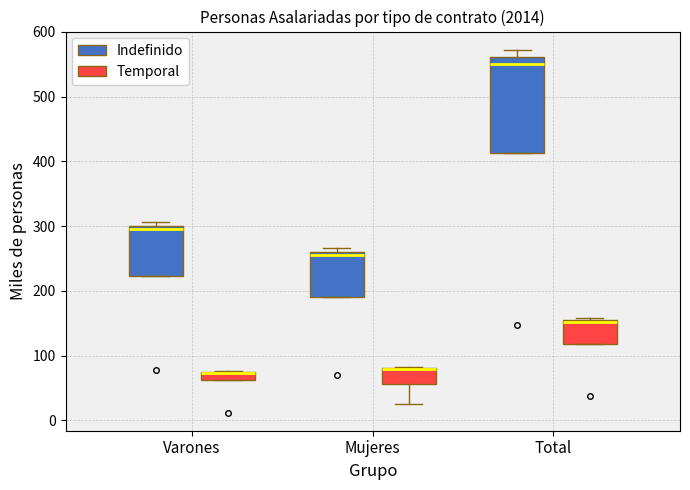

Comparing the boxes themselves (not the whiskers), which one is the tallest?

Total (Indefinido)